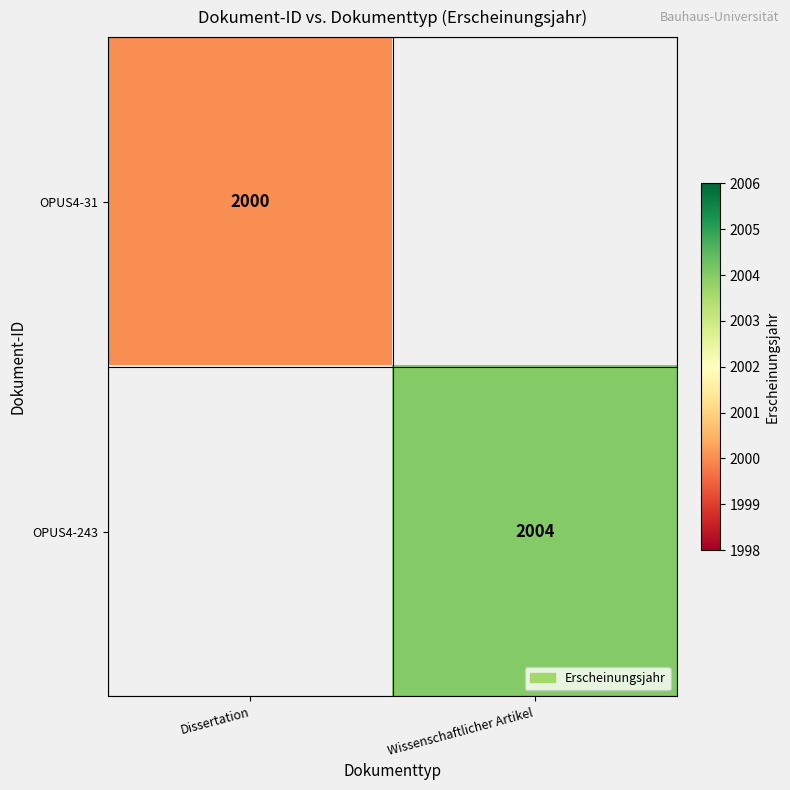

True or false: OPUS4-31 has a value of 2000 at Dissertation.

True